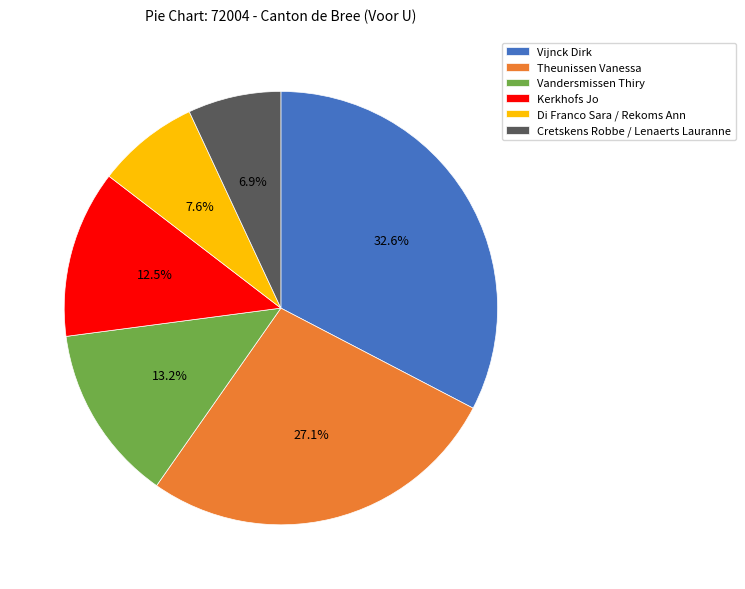

How many segments does this pie chart have?

6